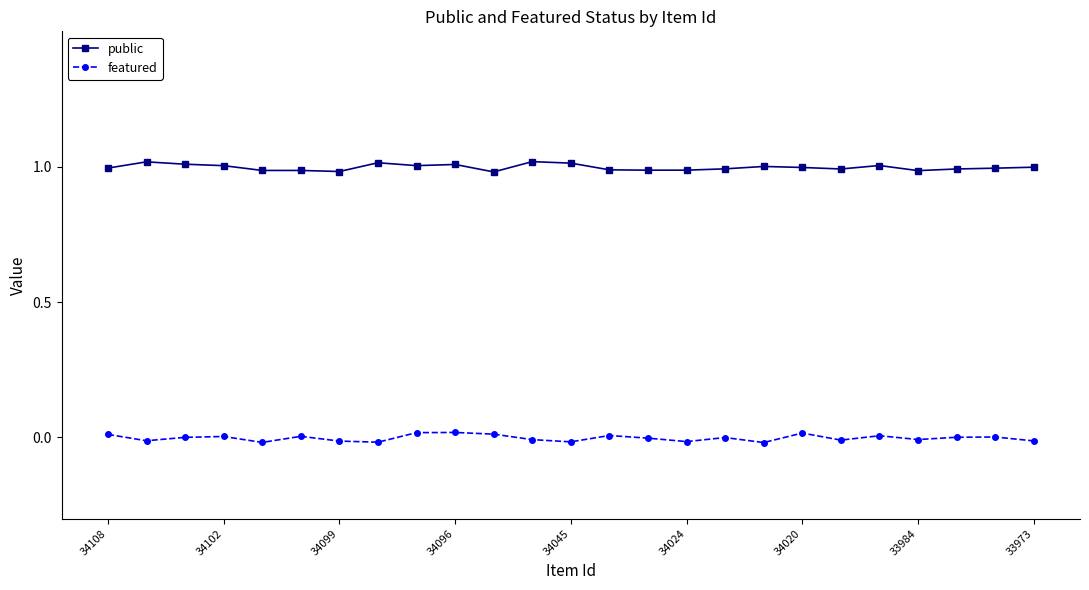

Rank the series by their average value, from lowest to highest.

featured, public